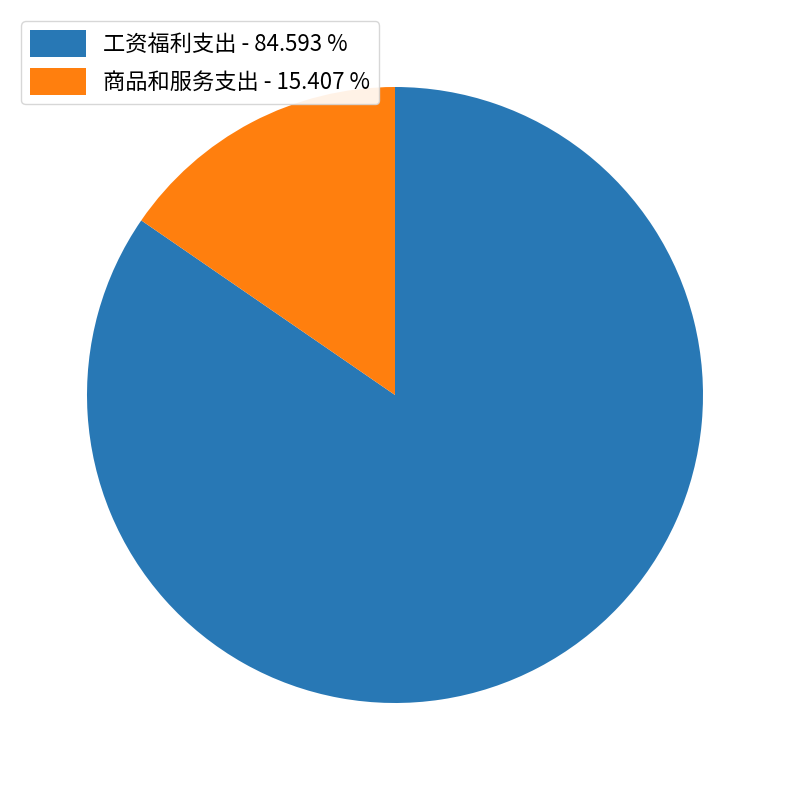

Rank the categories by value from highest to lowest.

工资福利支出, 商品和服务支出